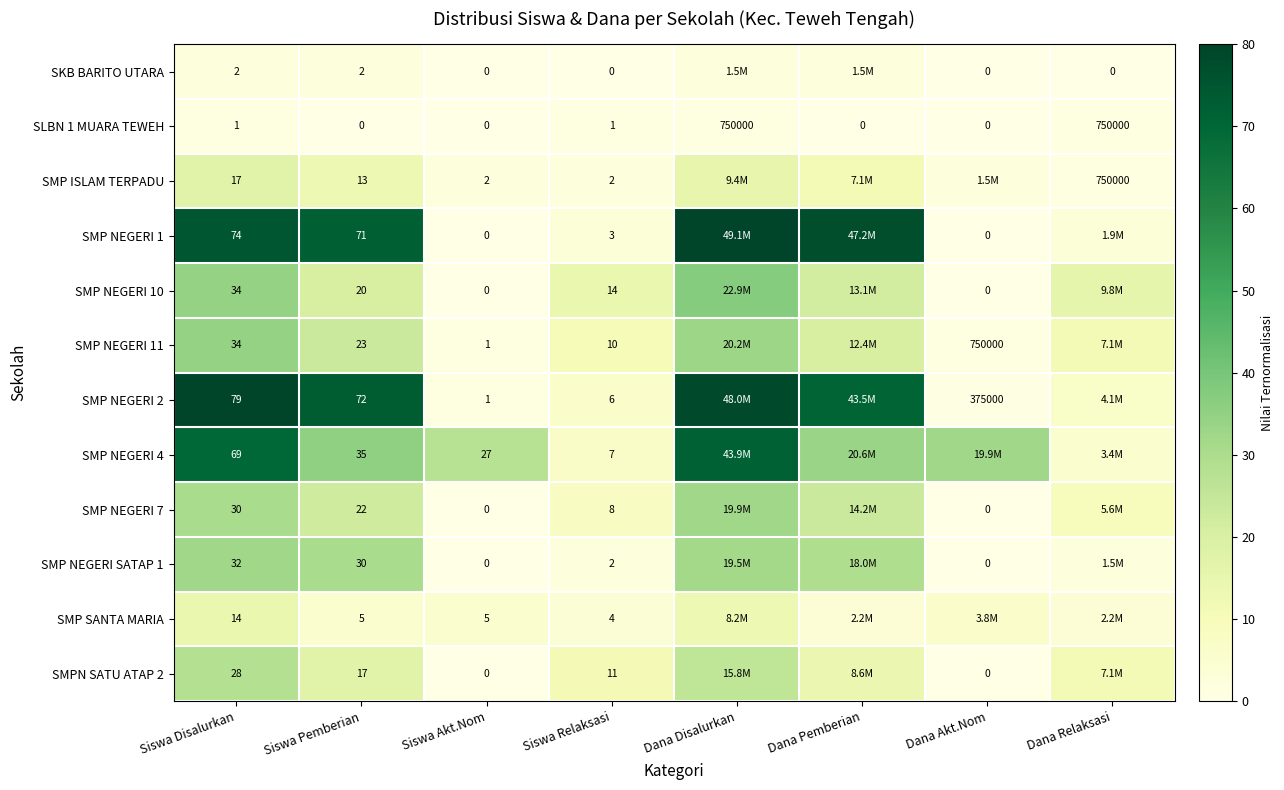

At which category is the sum across all series the highest?

Dana Disalurkan